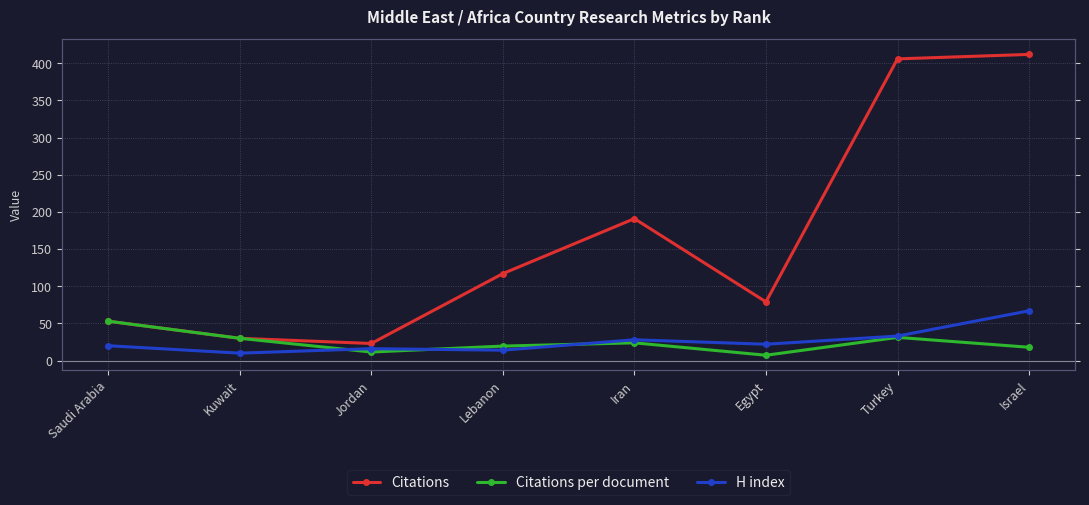

How many lines are shown in the chart?

3